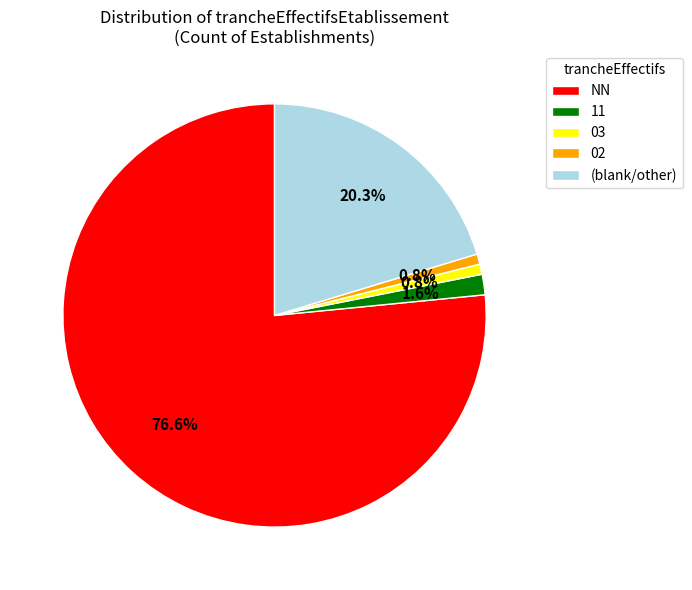

What is the largest slice in the pie chart?

NN